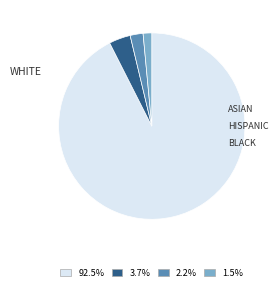

Is there any slice that represents more than half of the pie?

Yes